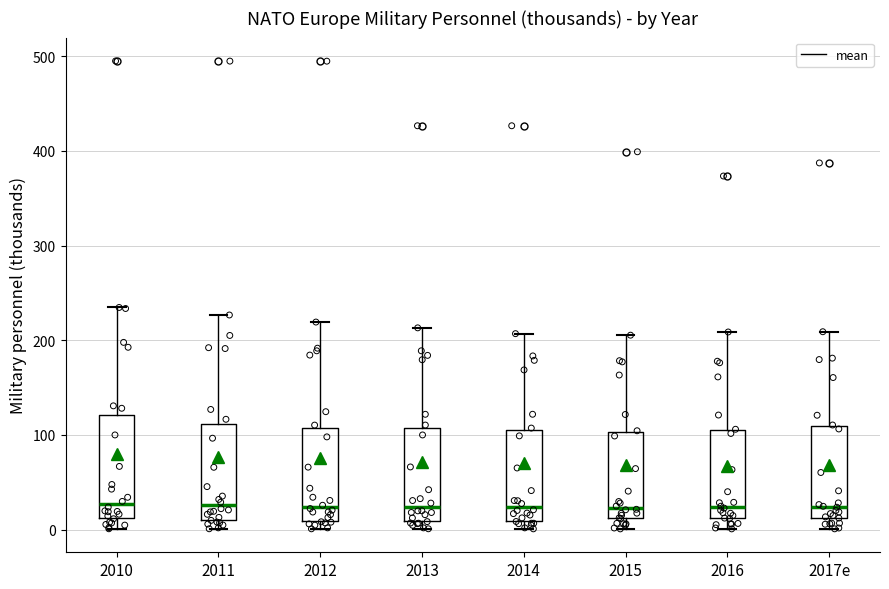

Reading left to right, transcribe this box plot: for each box, give where its median line is, the range the box spans, and where its two whiskers end, as read against the y-axis. The values are not printed on the chart, so give them approximately, as read against the axis.

2010: median 30, box 10 to 120, whiskers 0 to 230
2011: median 30, box 10 to 110, whiskers 0 to 230
2012: median 20, box 10 to 110, whiskers 0 to 220
2013: median 20, box 10 to 110, whiskers 0 to 210
2014: median 20, box 10 to 110, whiskers 0 to 210
2015: median 20, box 10 to 100, whiskers 0 to 210
2016: median 20, box 10 to 100, whiskers 0 to 210
2017e: median 20, box 10 to 110, whiskers 0 to 210